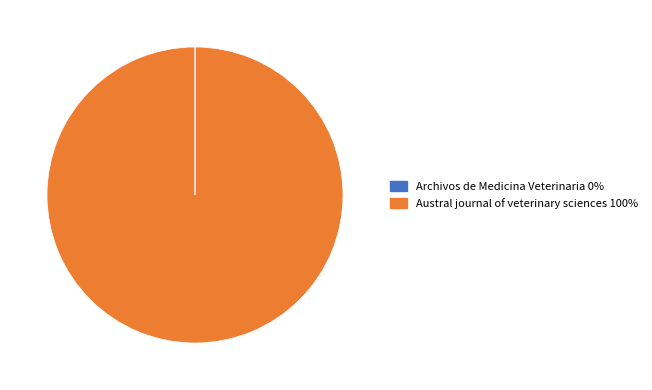

The Austral journal of veterinary sciences slice represents 100% of the pie. True or false?

True